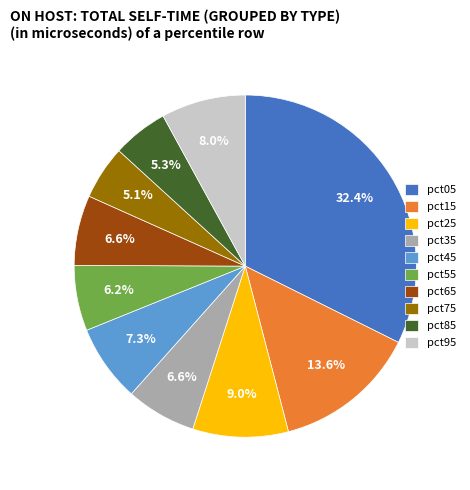

To the nearest percent, what is the combined percentage of pct95 and pct05?

40%